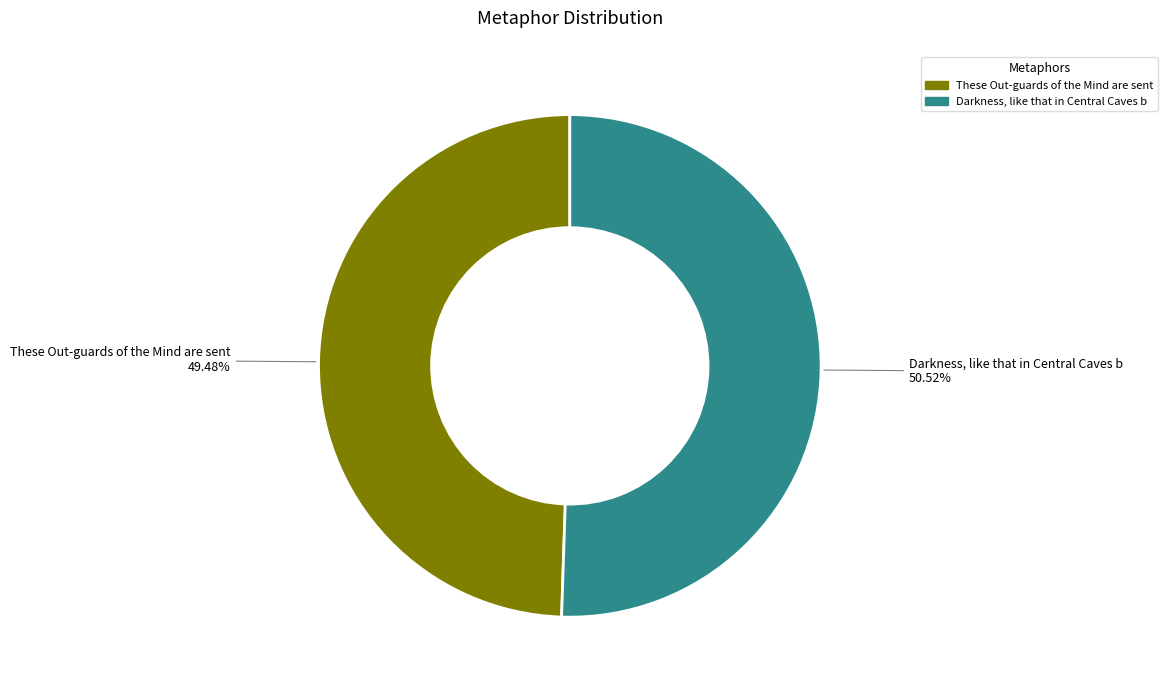

What is the ratio of the value at These Out-guards of the Mind are sent to the value at Darkness, like that in Central Caves b?

1.0